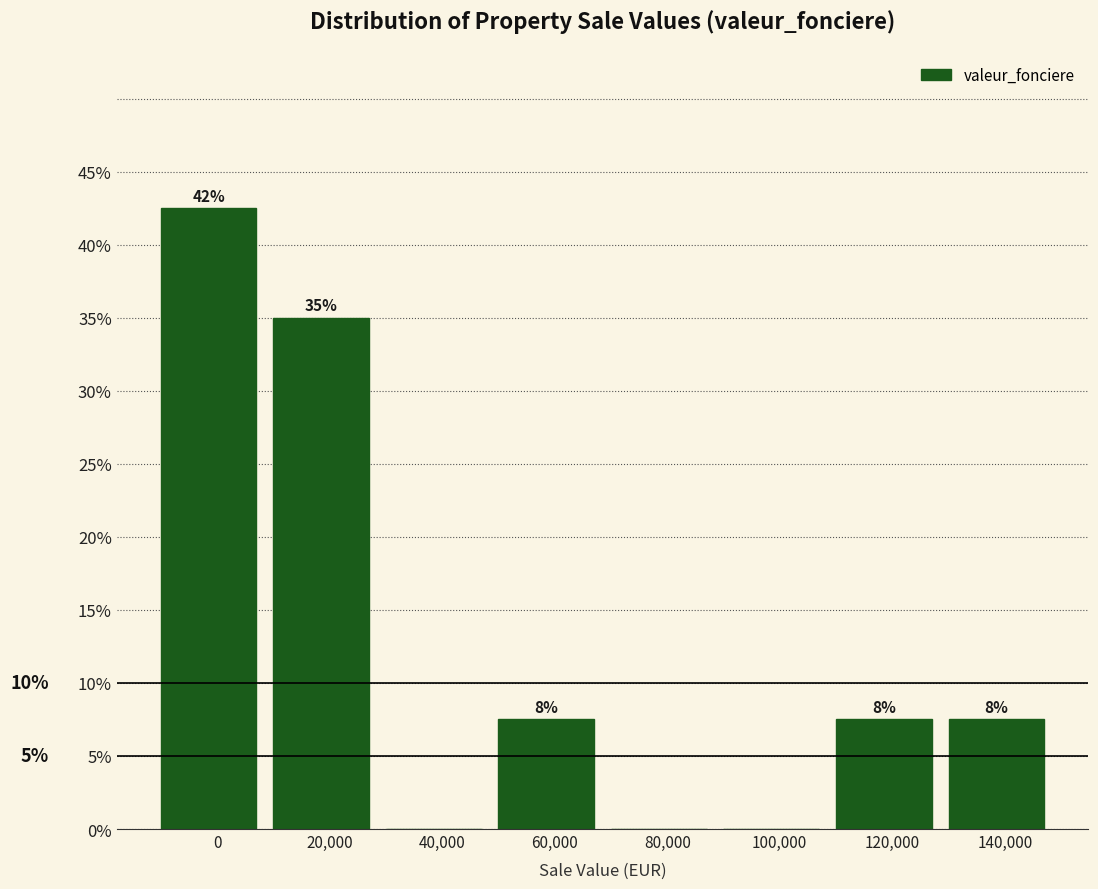

Are the bars horizontal?

No